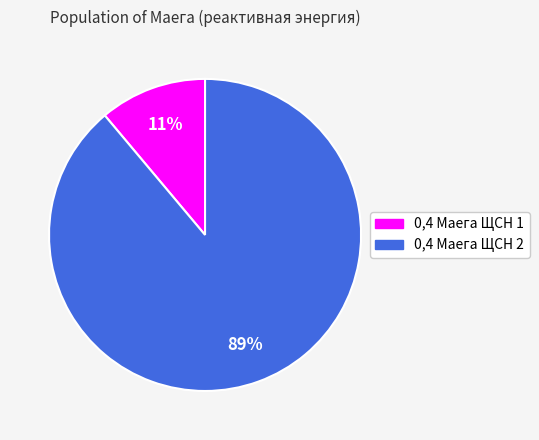

To the nearest percent, what is the average slice percentage?

50%